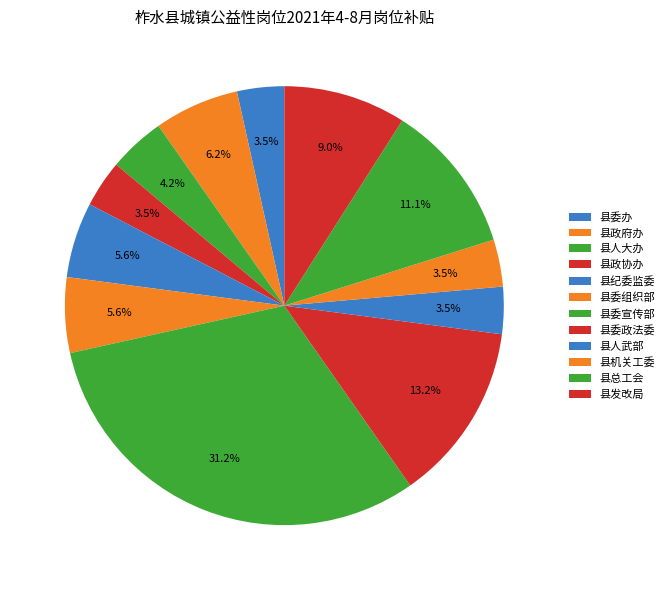

The 县纪委监委 slice represents 1% of the pie. True or false?

False